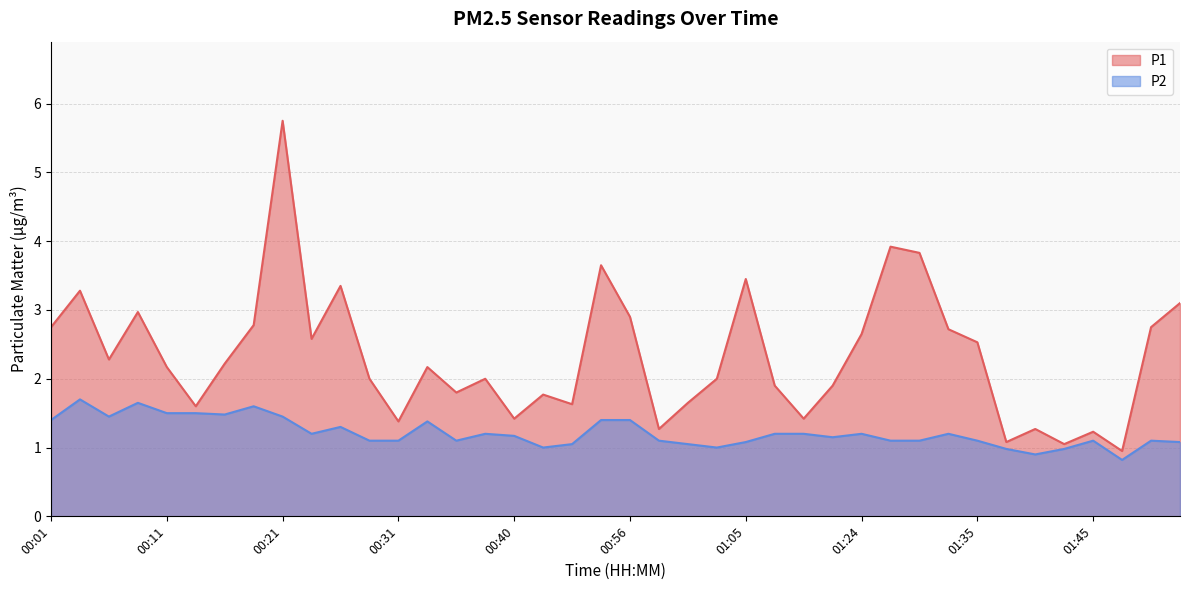

In P1, how many points are lower than both neighbors (excluding endpoints)?

12